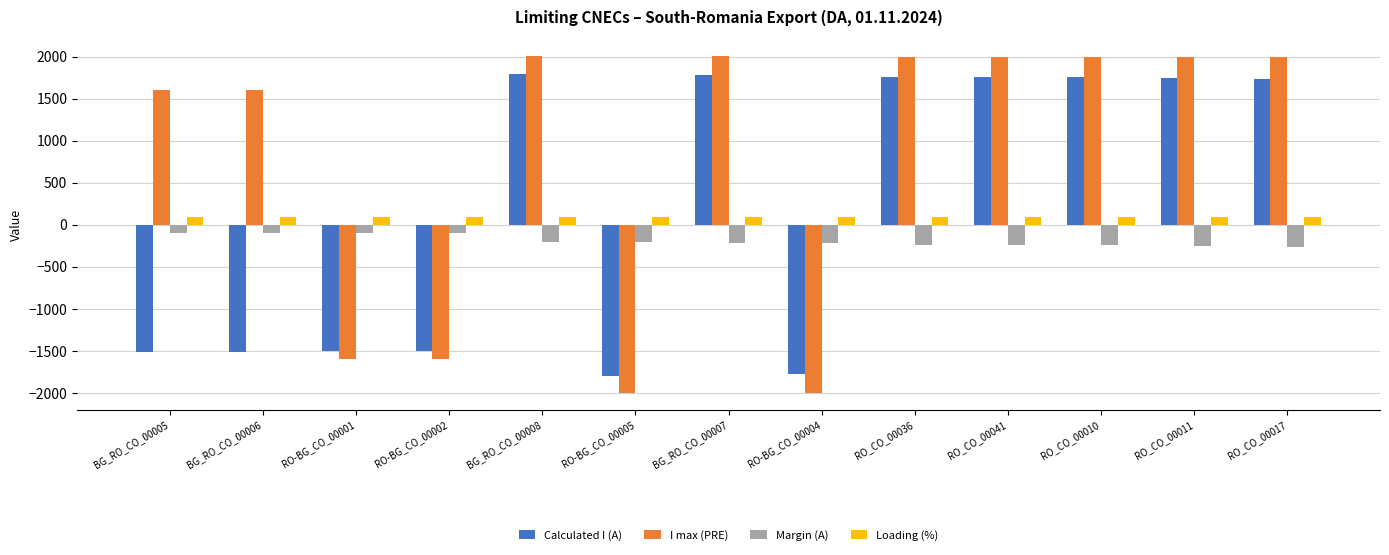

The I max (PRE) series shows 2000 at RO_CO_00036. True or false?

True